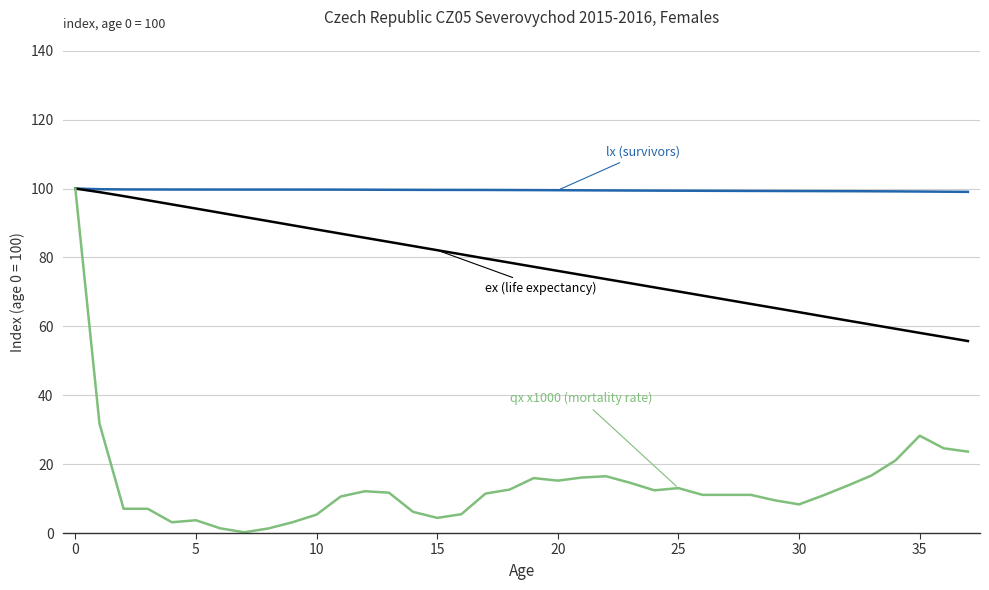

How many lines are shown in the chart?

3